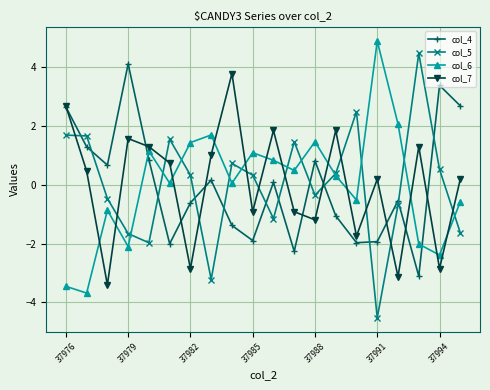

What is the value of the col_6 point at the 17th from the left?

2.1